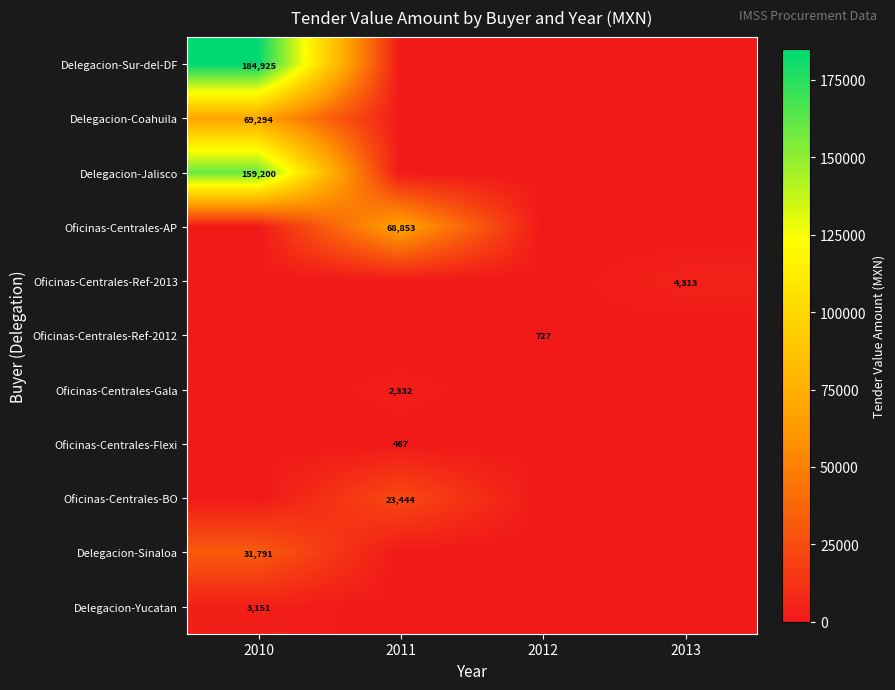

How many distinct data groups are displayed?

11